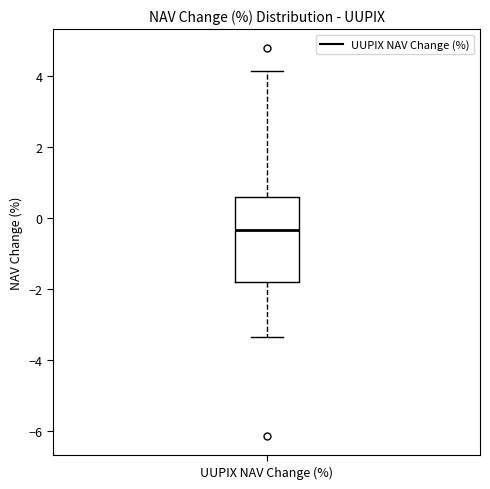

Read this box plot against the y-axis: the position of the median line, the range covered by the box, and the ends of both whiskers. The values are not printed on the chart, so give them approximately, as read against the axis.

median -0.4, box -1.8 to 0.6, whiskers -3.4 to 4.2